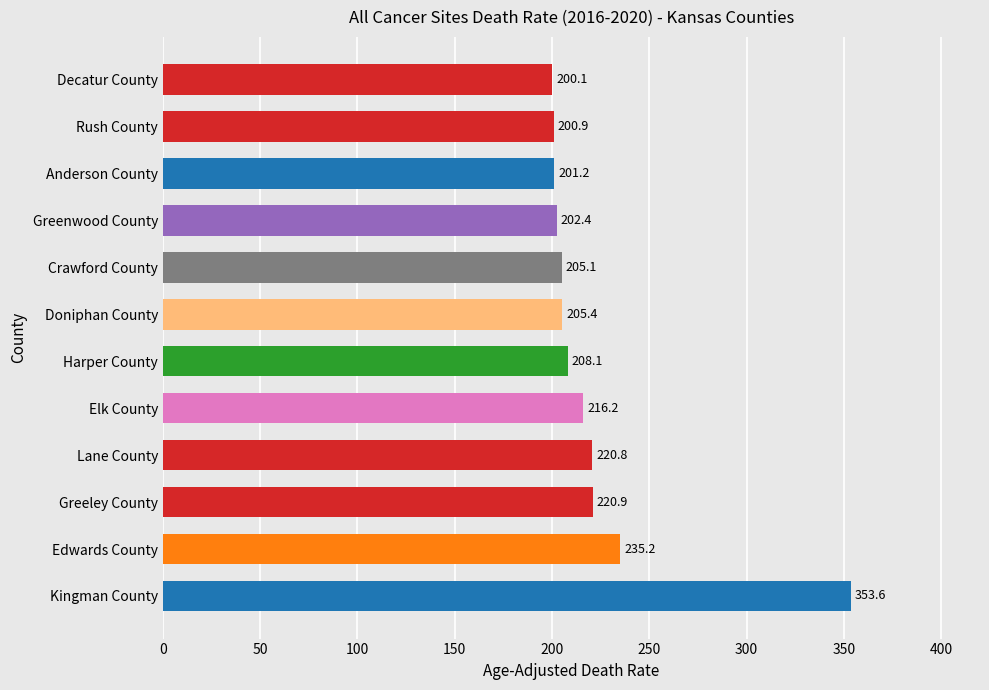

Is it true that the value at Decatur County is 200.1?

True